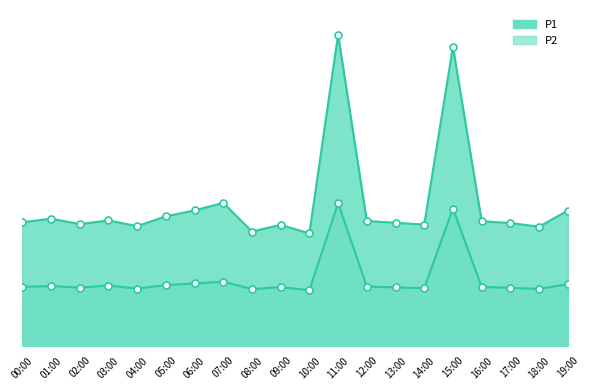

What is the label of the 7th point from the right?

13:00